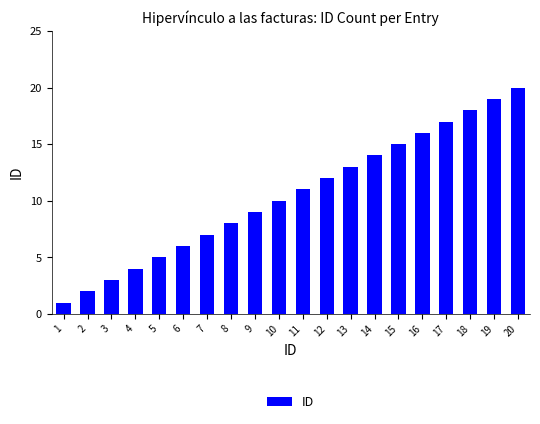

The chart shows a value of 2 at 2. True or false?

True